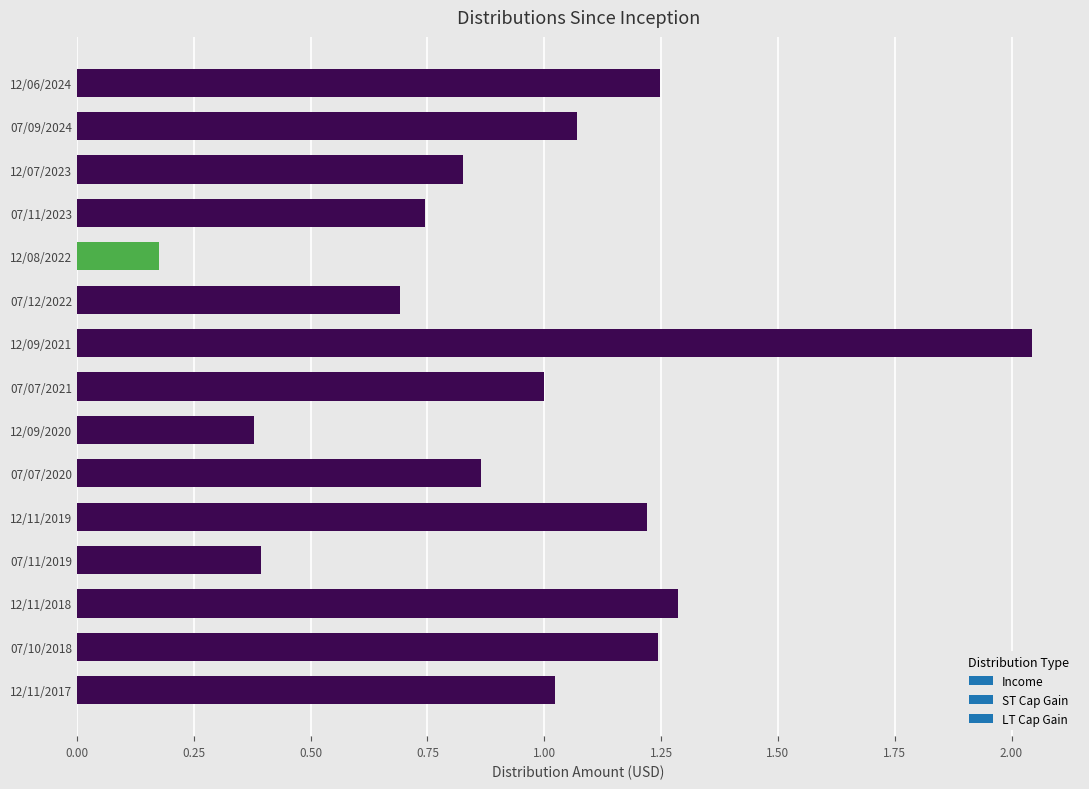

What is the sum of all values?

14.2